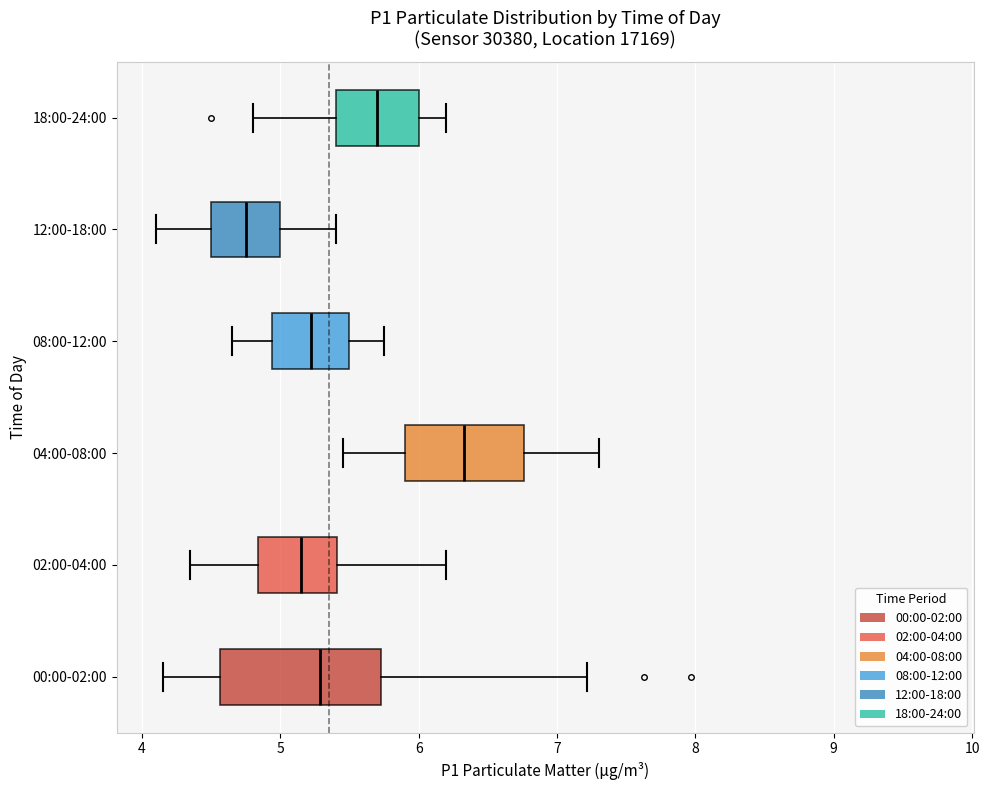

Reading bottom to top, transcribe this box plot: for each box, give where its median line is, the range the box spans, and where its two whiskers end, as read against the x-axis. The values are not printed on the chart, so give them approximately, as read against the axis.

00:00-02:00: median 5.3, box 4.6 to 5.7, whiskers 4.2 to 7.2
02:00-04:00: median 5.2, box 4.8 to 5.4, whiskers 4.4 to 6.2
04:00-08:00: median 6.3, box 5.9 to 6.8, whiskers 5.5 to 7.3
08:00-12:00: median 5.2, box 4.9 to 5.5, whiskers 4.7 to 5.8
12:00-18:00: median 4.8, box 4.5 to 5.0, whiskers 4.1 to 5.4
18:00-24:00: median 5.7, box 5.4 to 6.0, whiskers 4.8 to 6.2